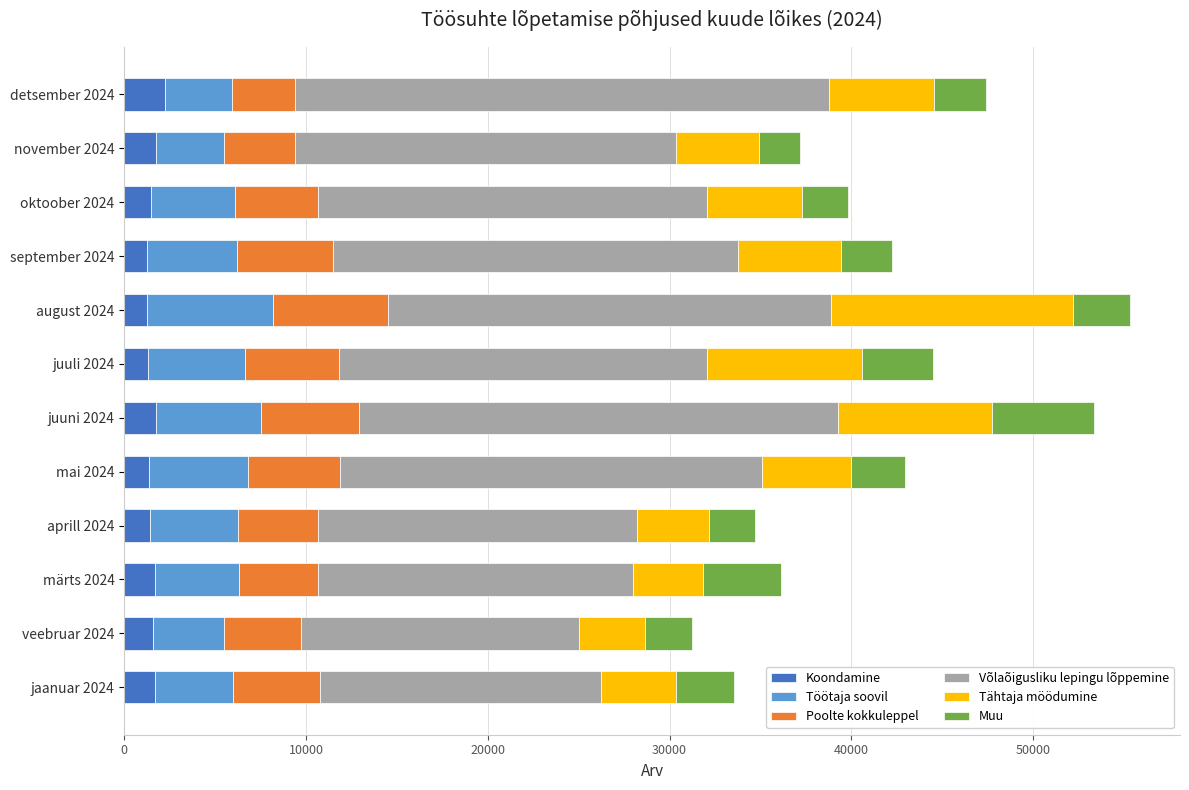

True or false: Koondamine has a value of 1406 at aprill 2024.

True